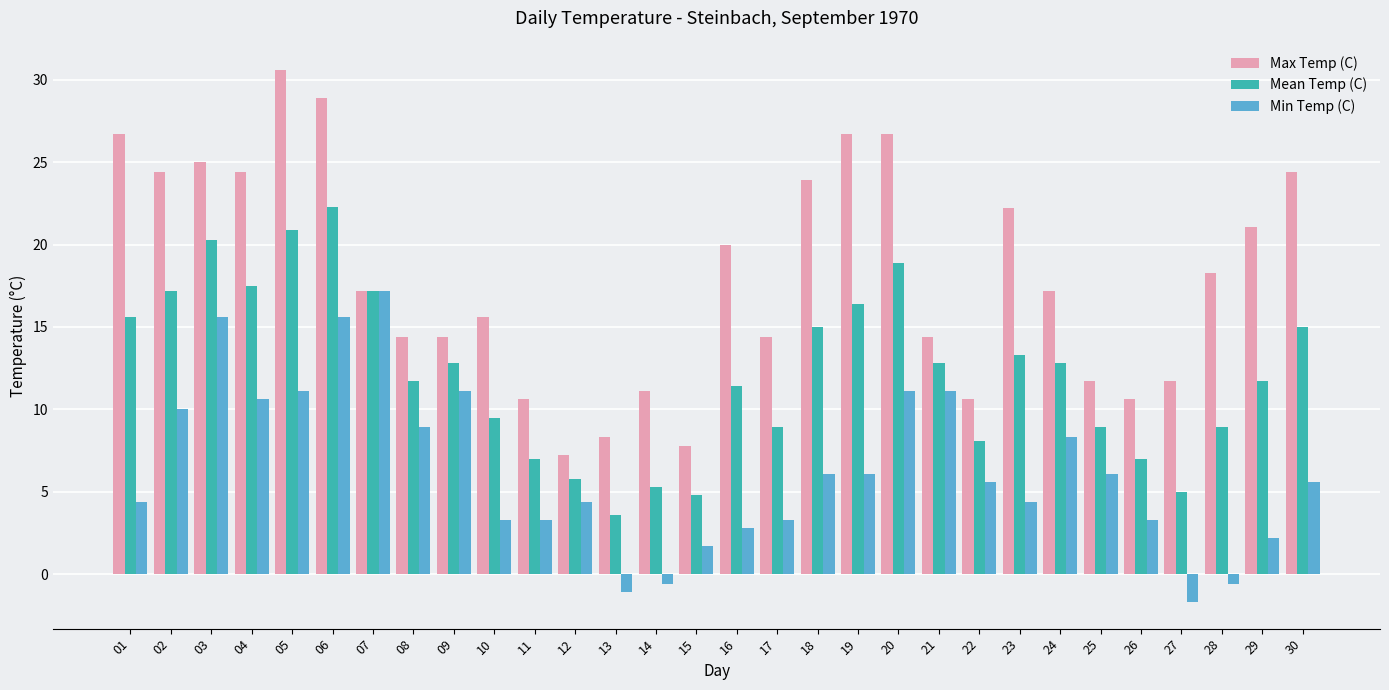

What is the sum of the Min Temp (C) values at 08 and 17?

12.2